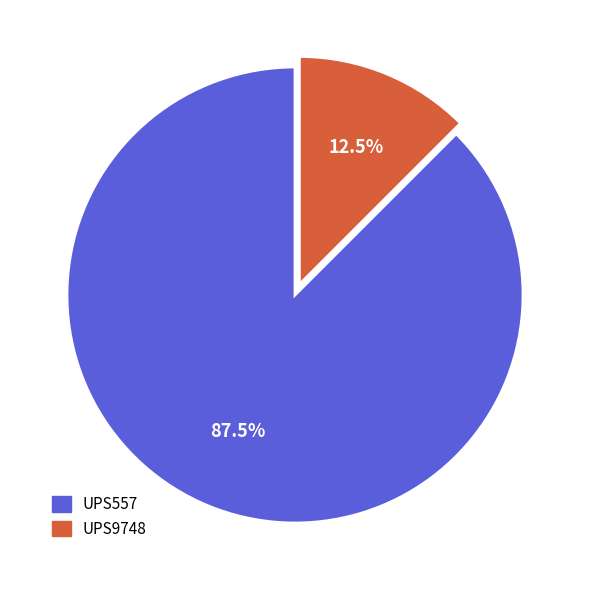

The UPS557 slice represents 99% of the pie. True or false?

False